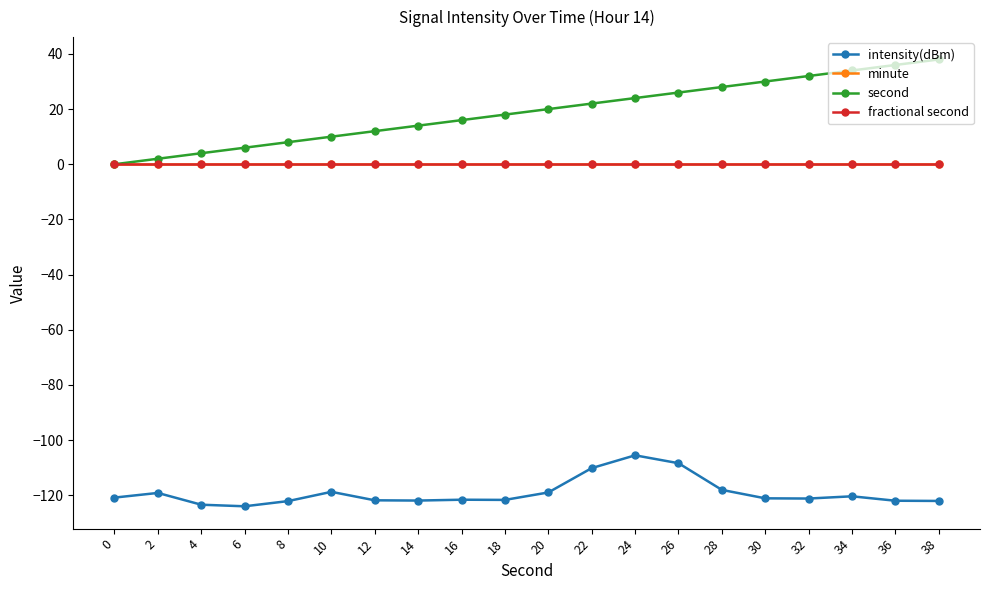

Does the chart have visible grid lines?

No